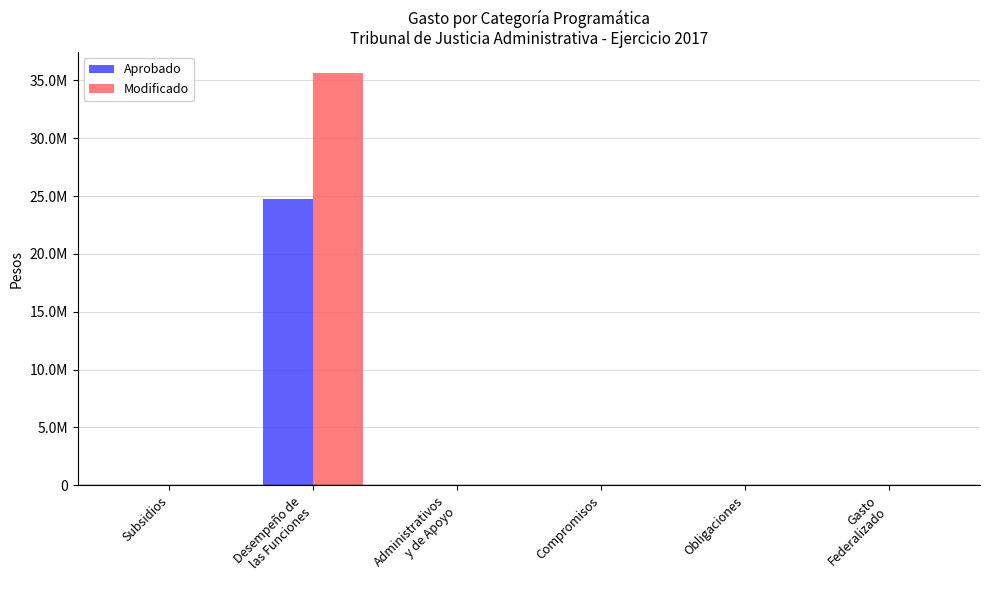

Are the bars grouped side by side (vs. stacked)?

Yes